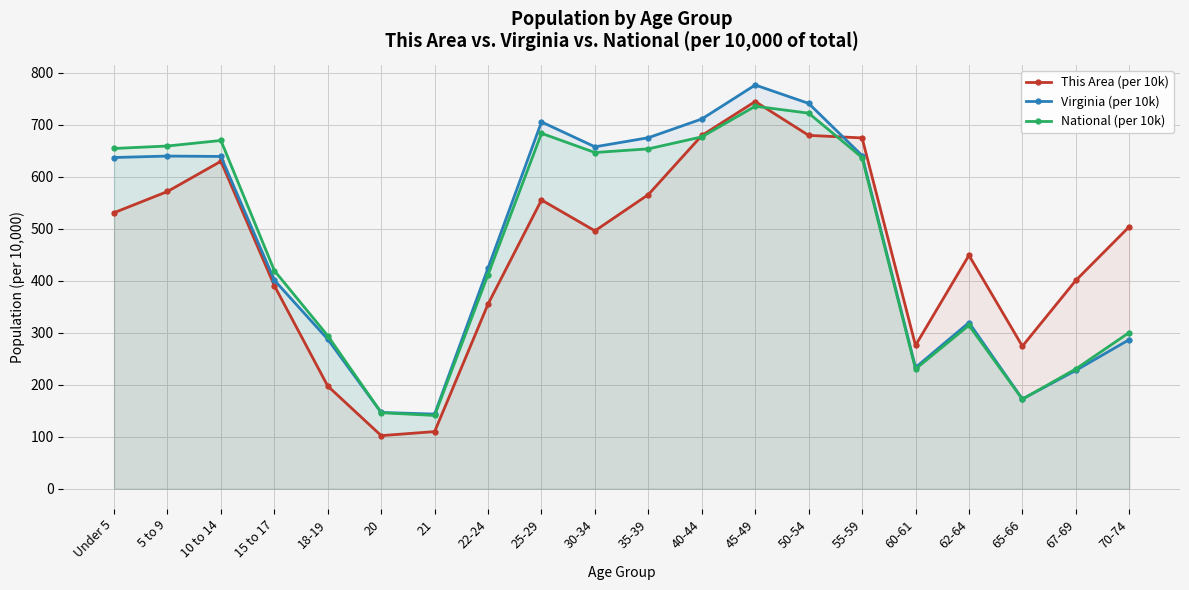

True or false: This Area (per 10k) has more than 1 points higher than both neighbors.

True